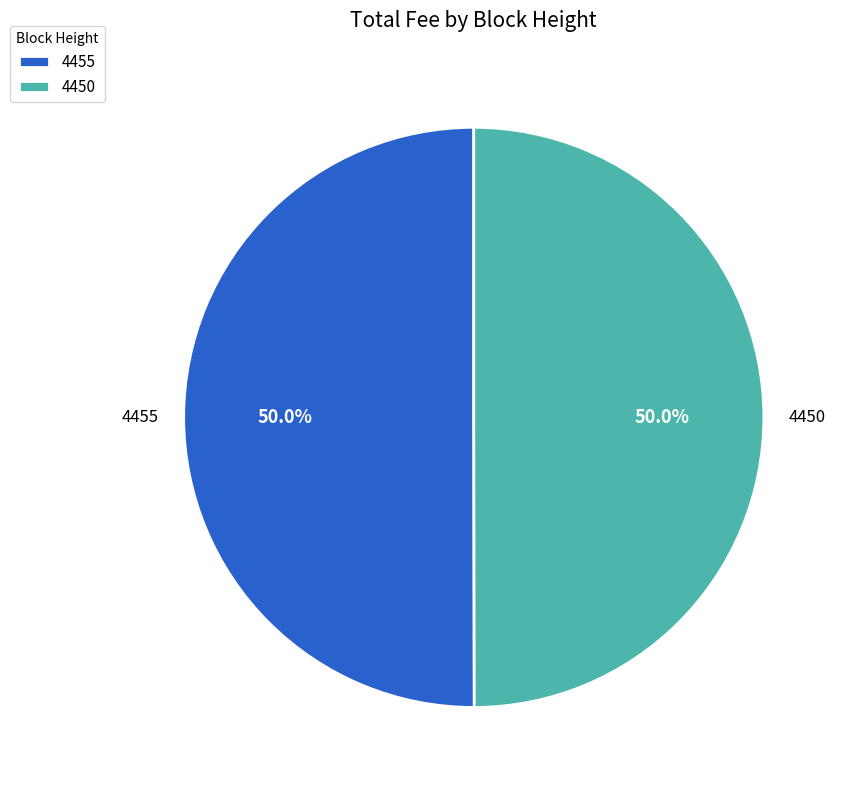

To the nearest percent, what is the combined percentage of 4450 and 4455?

100%